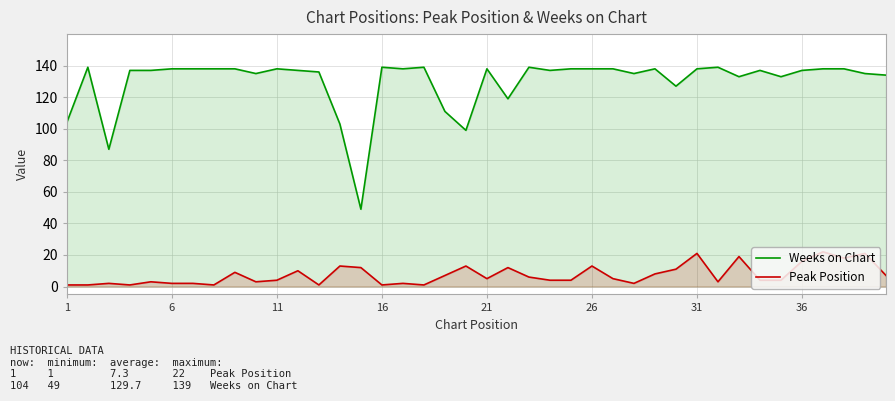

Is it true that Weeks on Chart equals 184 at 31?

False